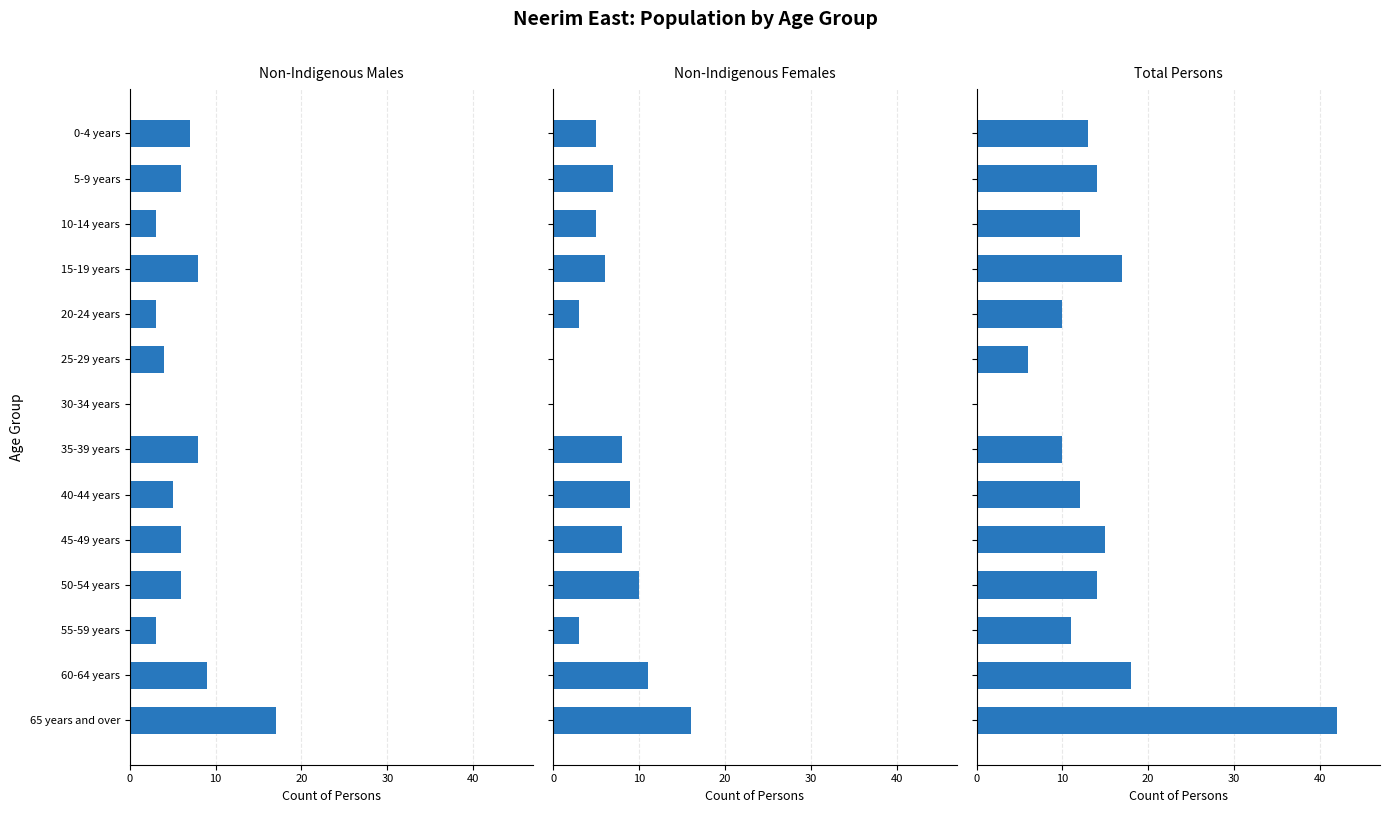

What is the difference between the highest and lowest values at 65 years and over?

26